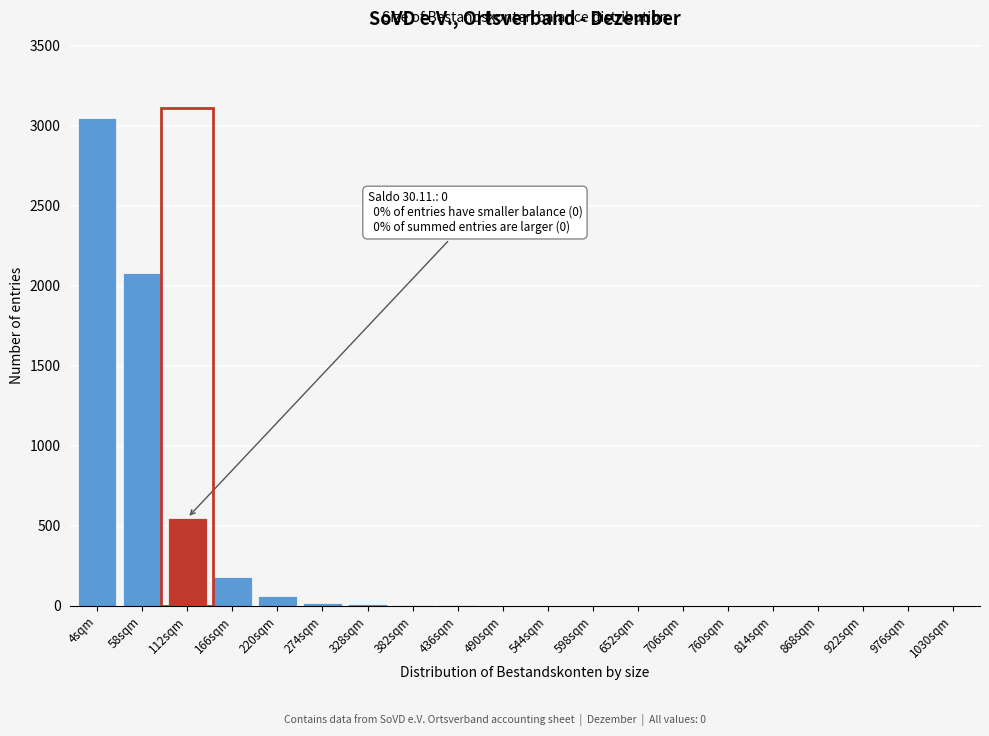

What is the change in value from 112sqm to 706sqm?

-550